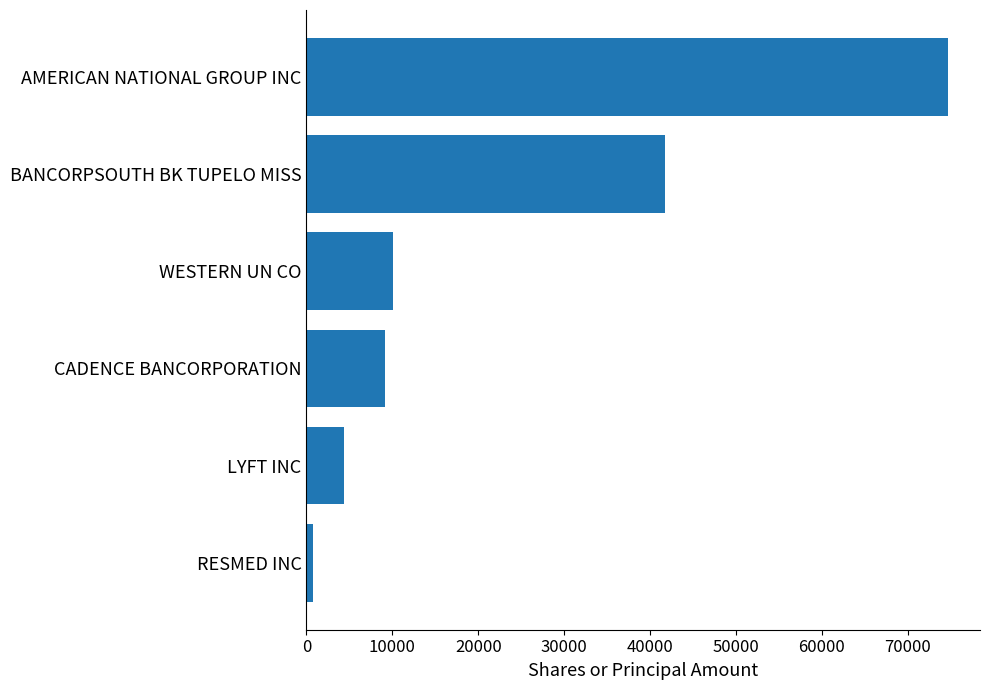

How many values are below 10123?

3